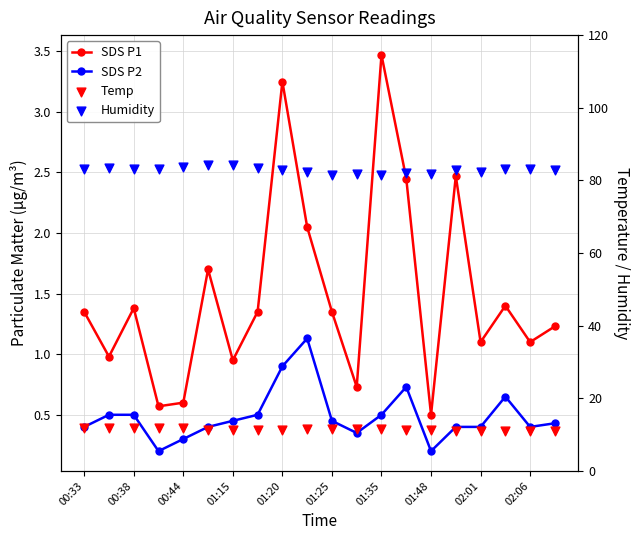

At how many categories does at least one series exceed 47?

20